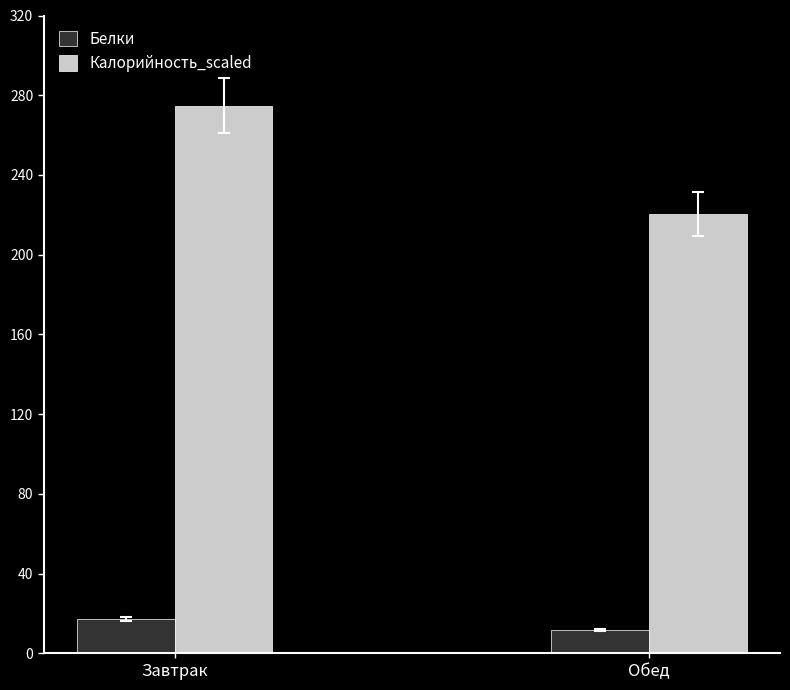

Is it true that Белки equals 17.1 at Завтрак?

True